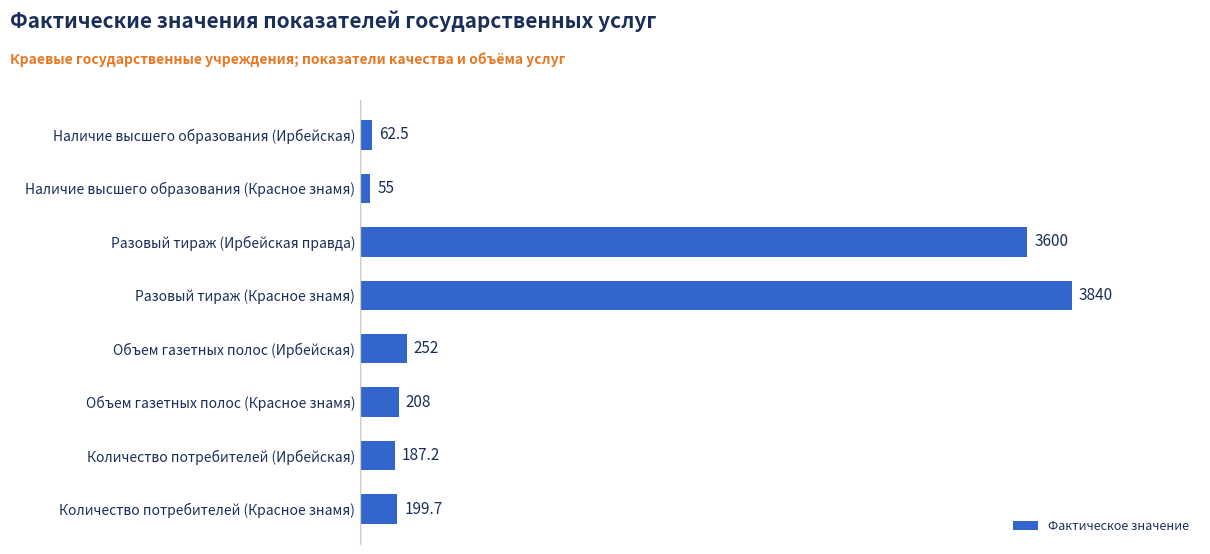

The chart shows a value of 55.0 at Наличие высшего образования (Красное знамя). True or false?

True